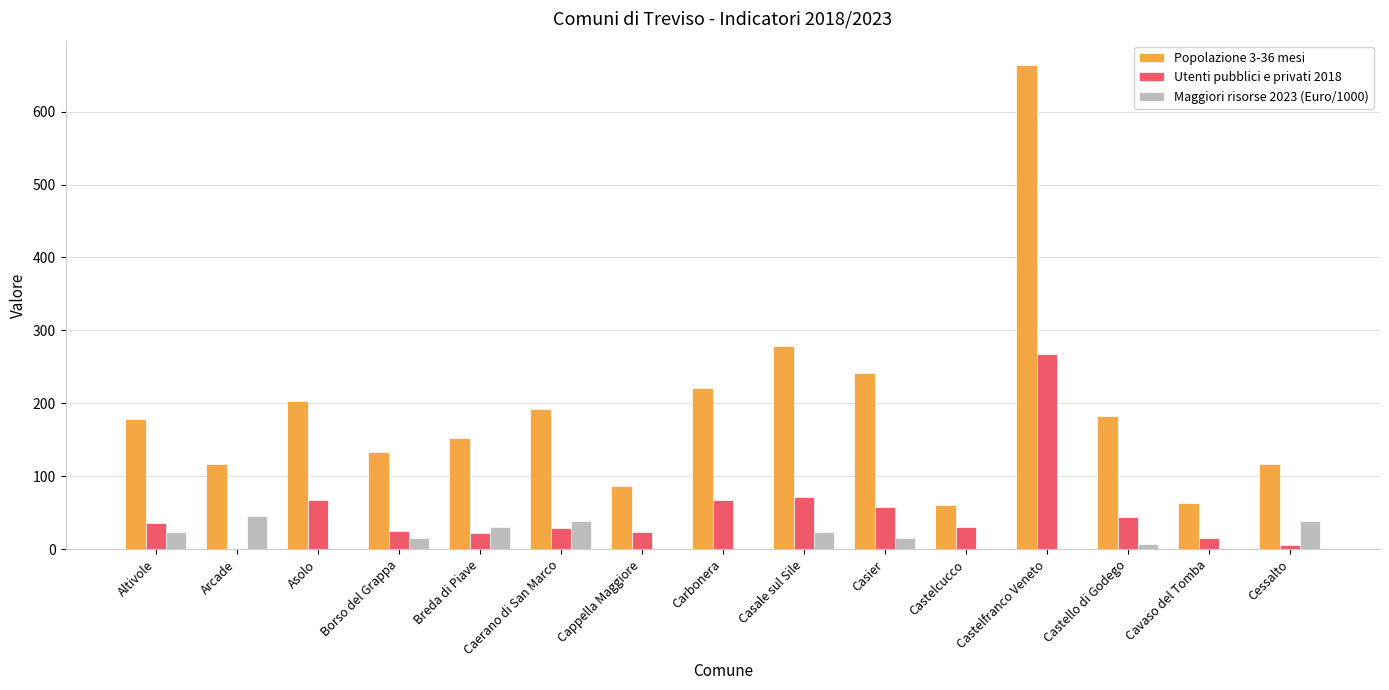

The value of Utenti pubblici e privati 2018 at Casier is 18.4. True or false?

False